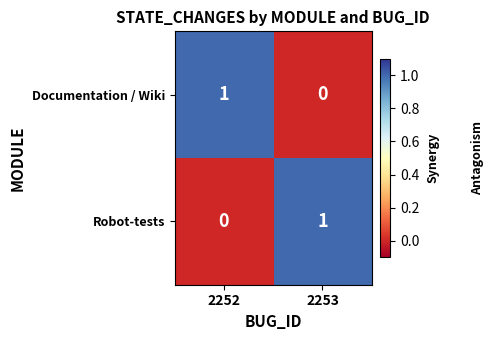

Count the number of categories in the chart.

2